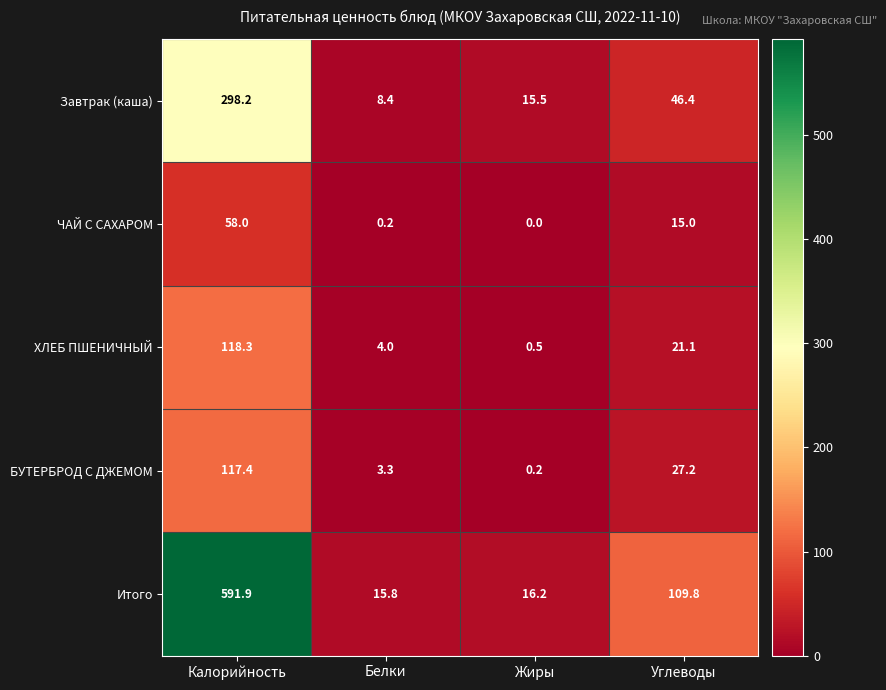

Count the number of categories in the chart.

4